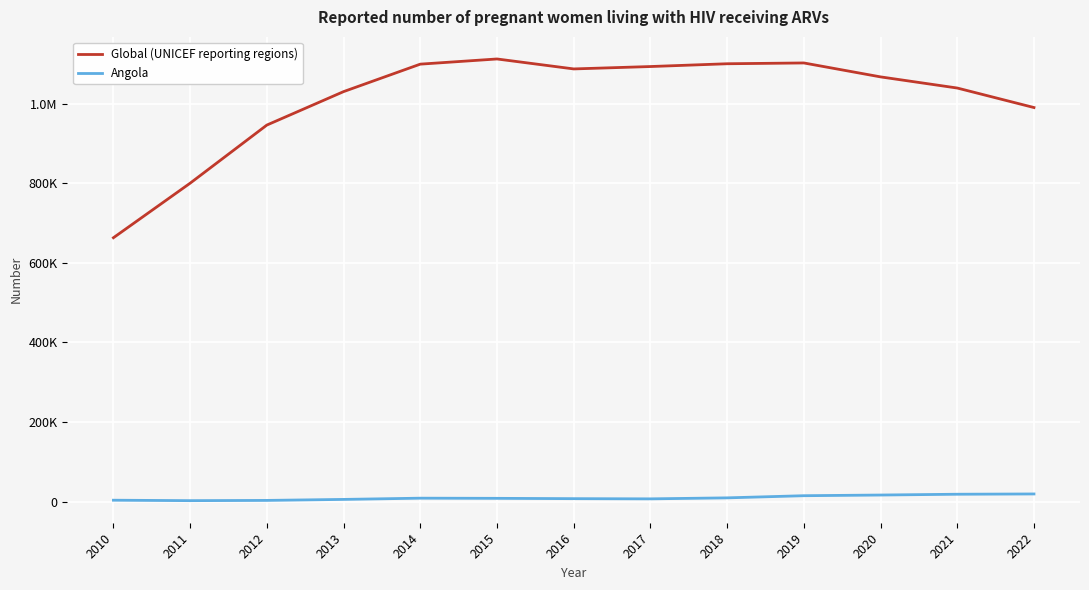

The Angola series shows 11662 at 2017. True or false?

False